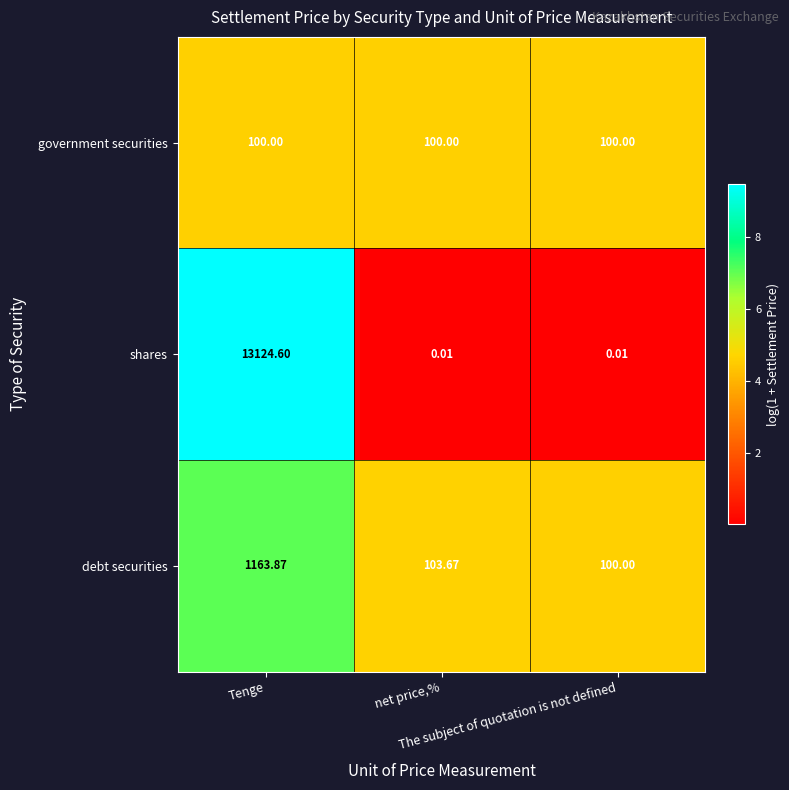

How many data points does each series have?

3